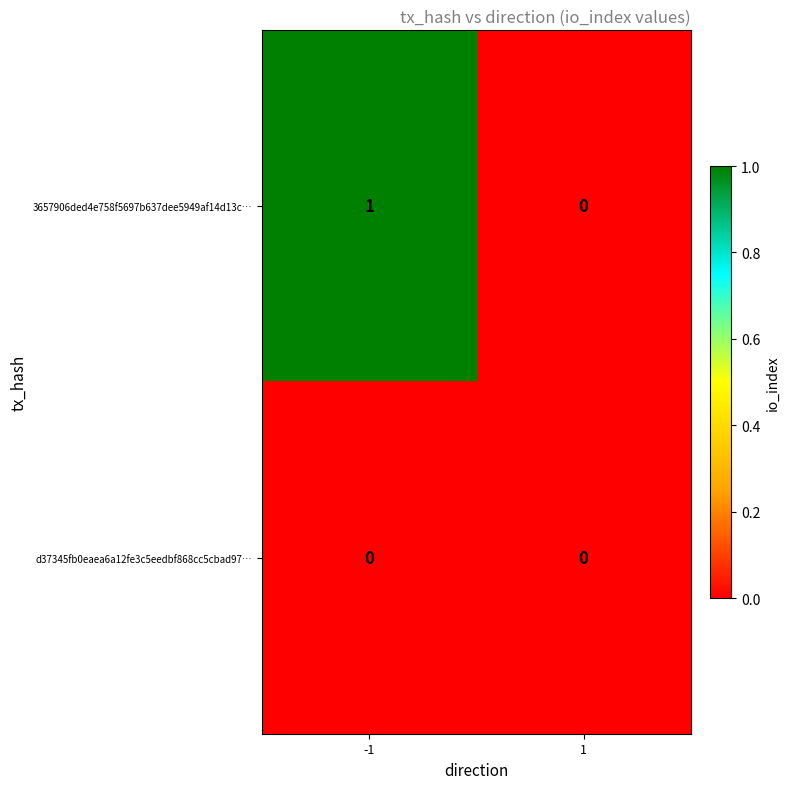

At -1, list the series in order from smallest to largest.

d37345fb0eaea6a12fe3c5eedbf868cc5cbad97…, 3657906ded4e758f5697b637dee5949af14d13c…